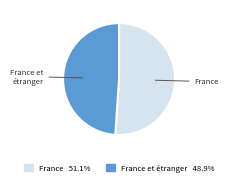

What is the largest slice in the pie chart?

France